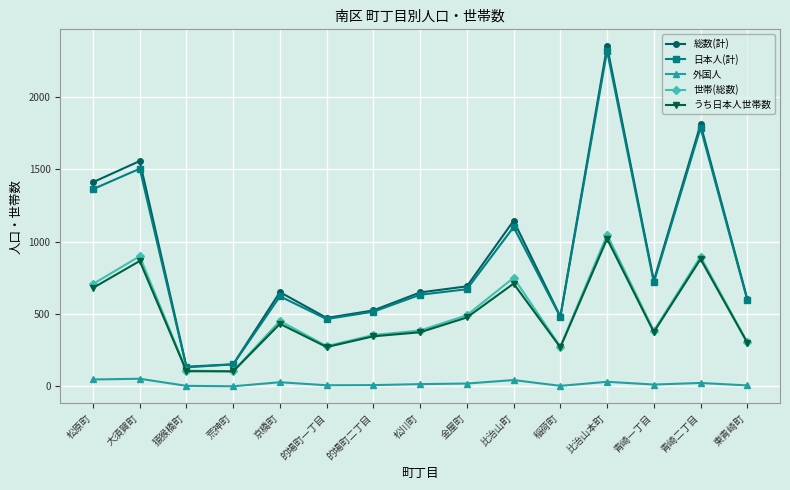

List the series in order of their peak value, lowest first.

外国人, うち日本人世帯数, 世帯(総数), 日本人(計), 総数(計)